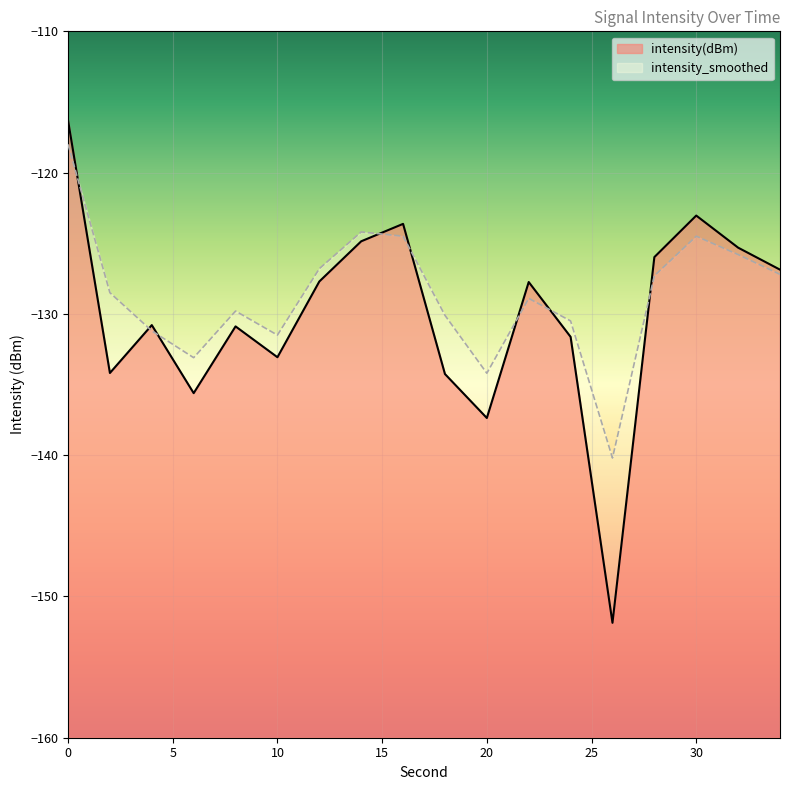

What is the average value of the intensity(dBm) series?

-130.1